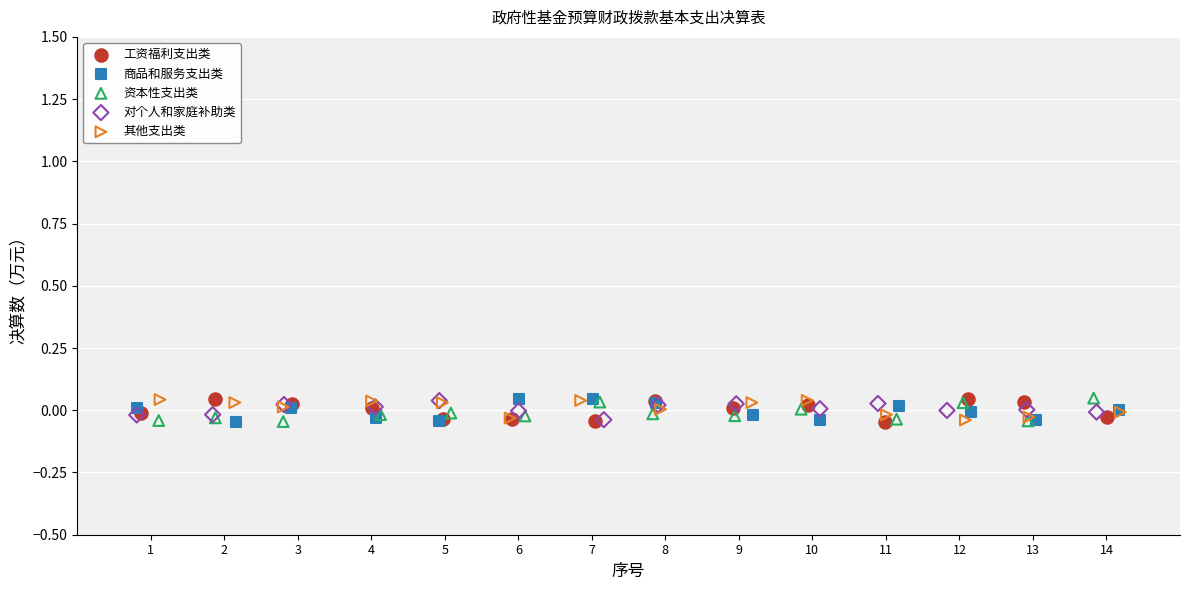

What are all the series names shown in the legend?

工资福利支出类, 商品和服务支出类, 资本性支出类, 对个人和家庭补助类, 其他支出类